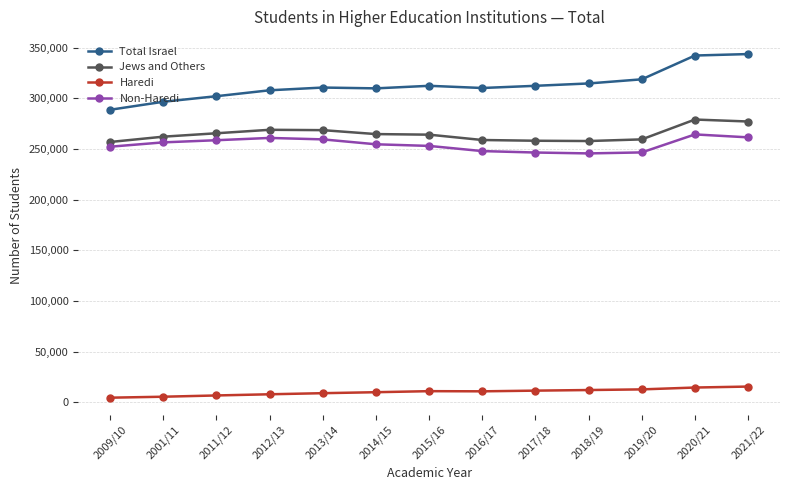

How many lines are shown in the chart?

4